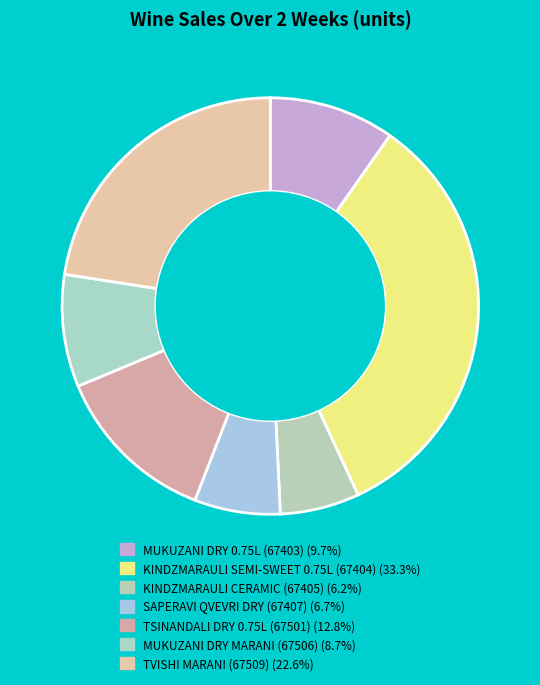

How many segments does this pie chart have?

7